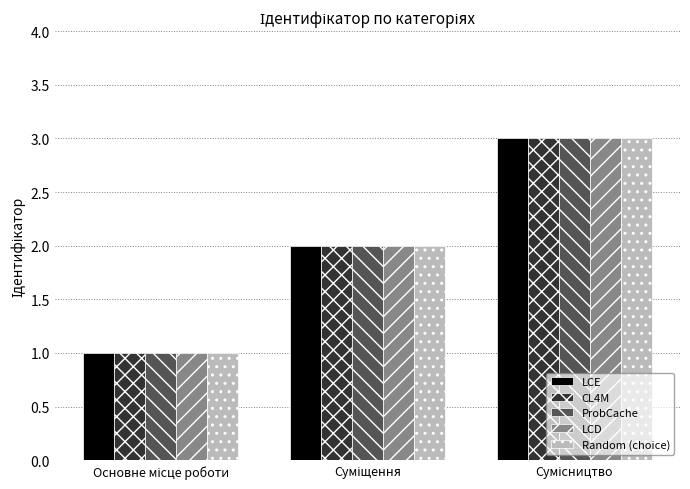

What is the sum of all CL4M values?

6